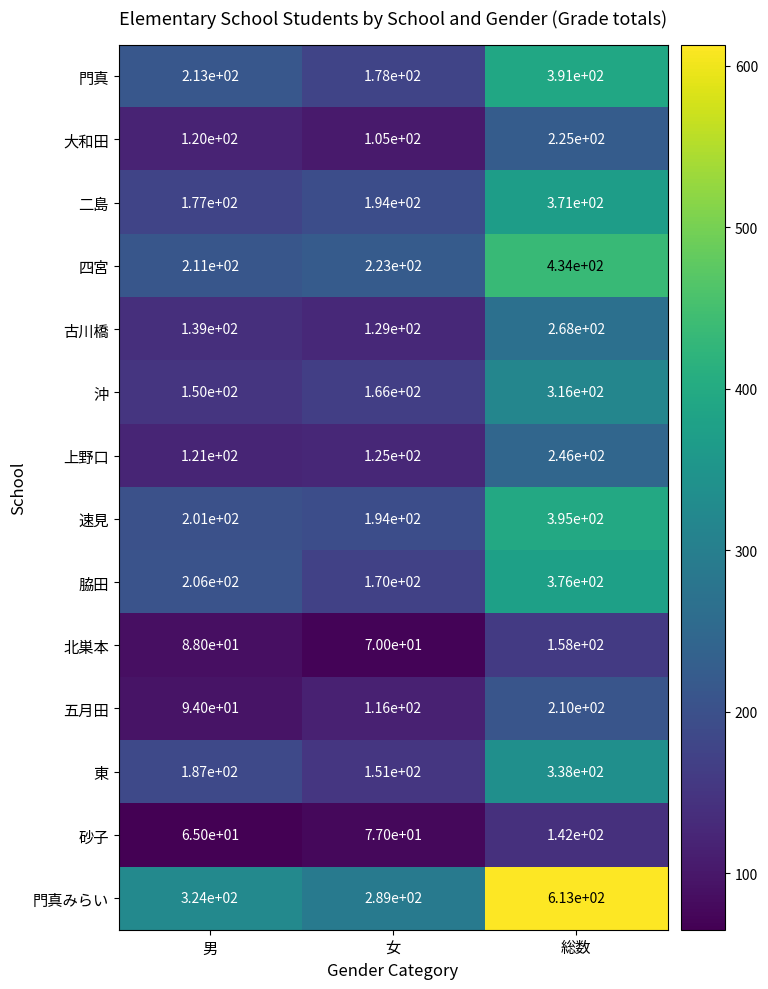

Which category has the lowest value across all series?

男